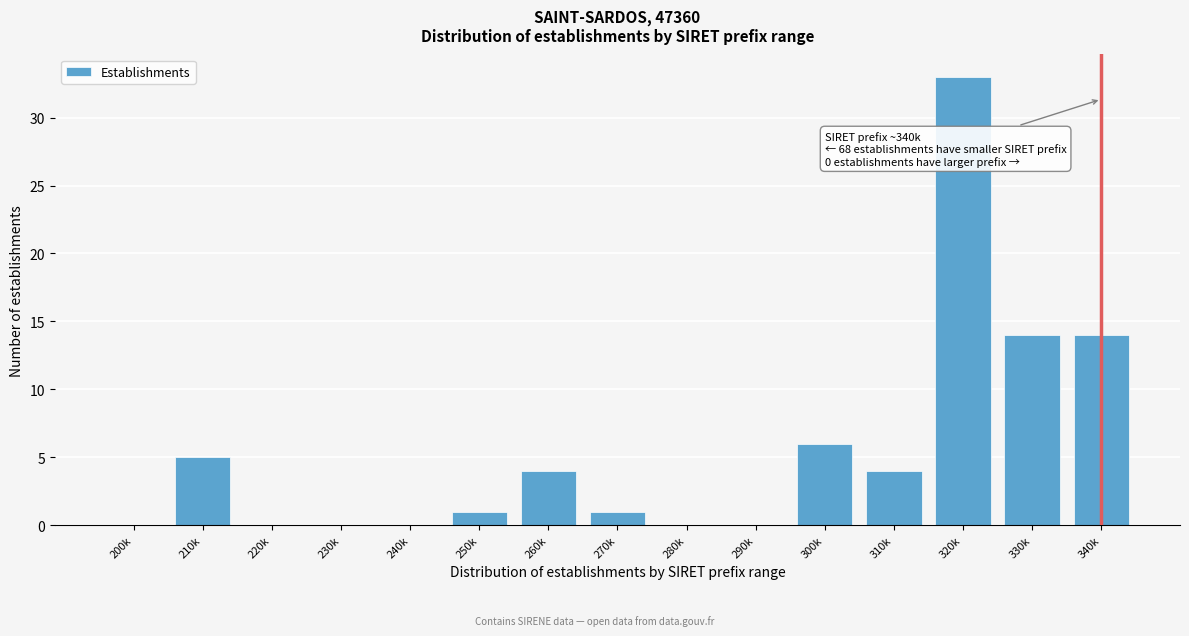

Reading left to right, extract all data points from this chart.

200k=0	210k=5	220k=0	230k=0	240k=0	250k=1	260k=4	270k=1	280k=0	290k=0	300k=6	310k=4	320k=33	330k=14	340k=14